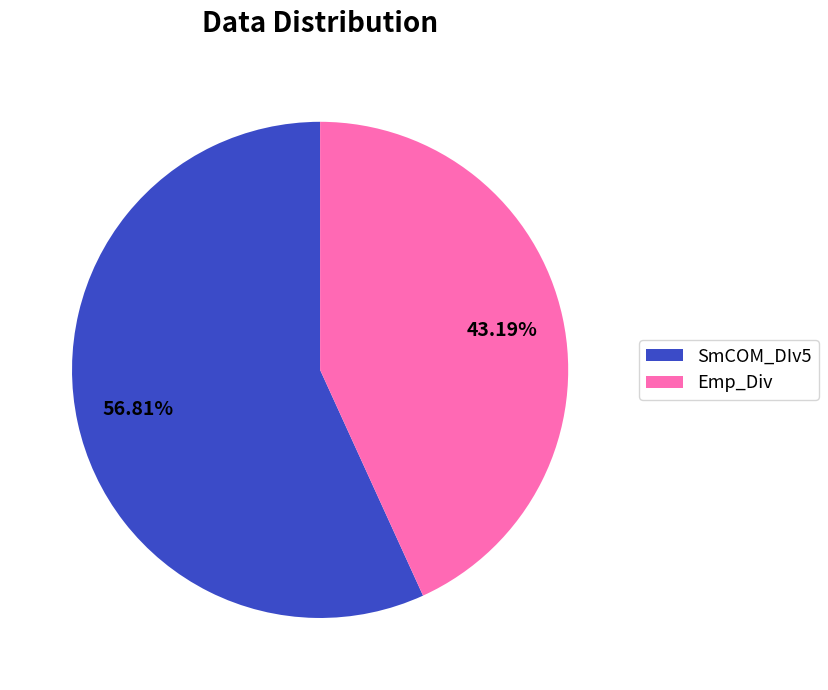

To the nearest percent, what is the difference between the largest and smallest slice percentages?

14%